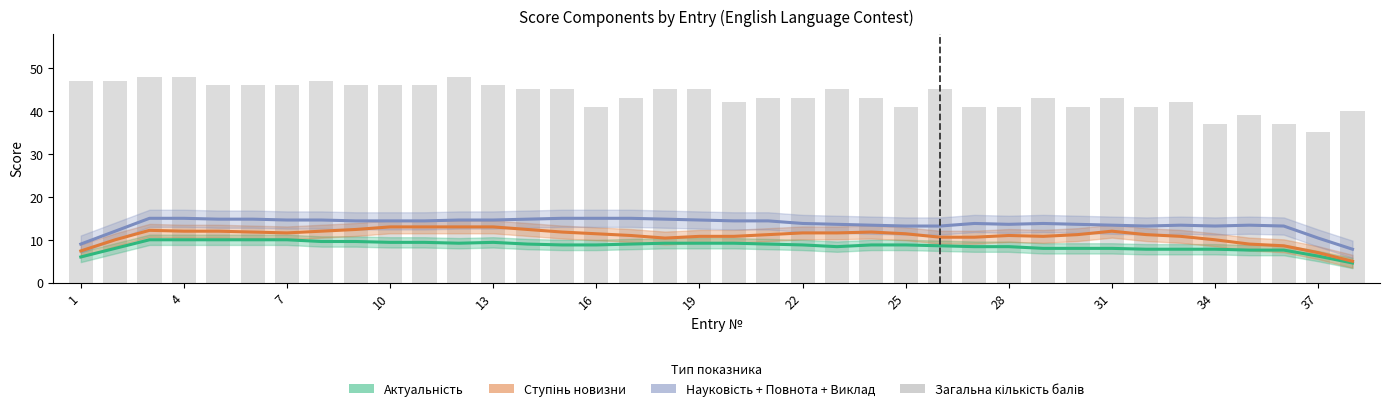

What is the lowest value of the Актуальність series?

4.6